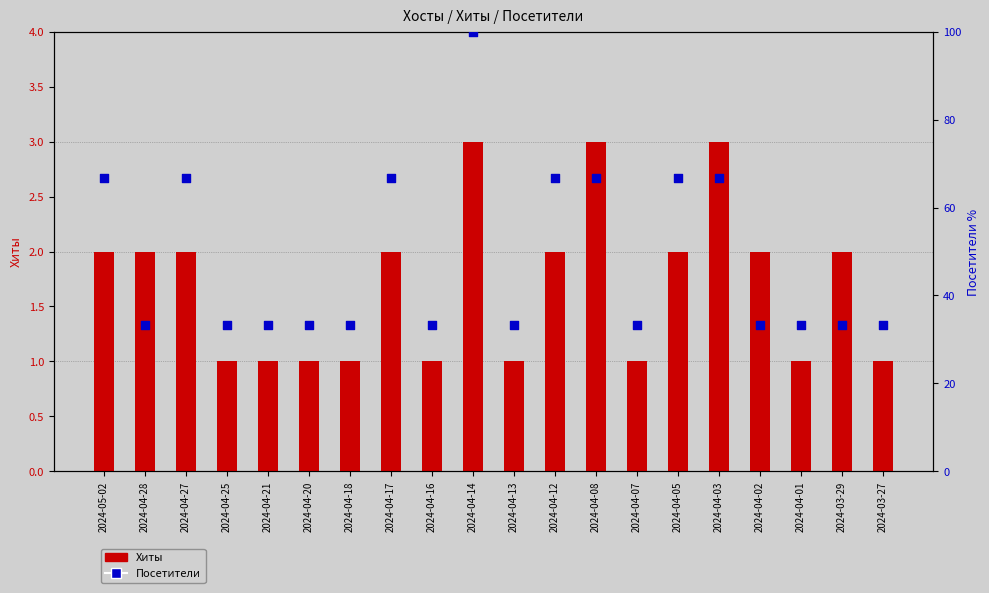

At how many categories does at least one series exceed 12?

20